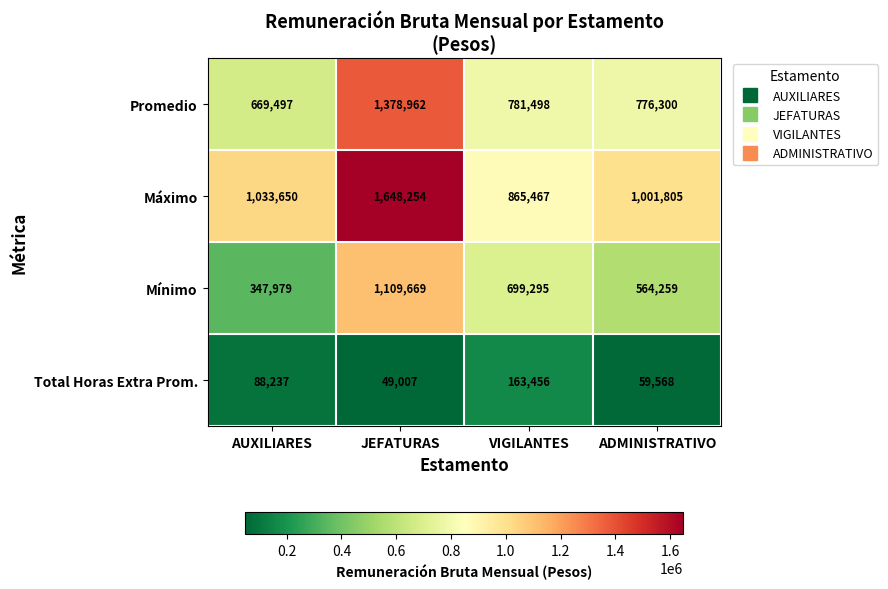

What is the smallest value displayed?

49007